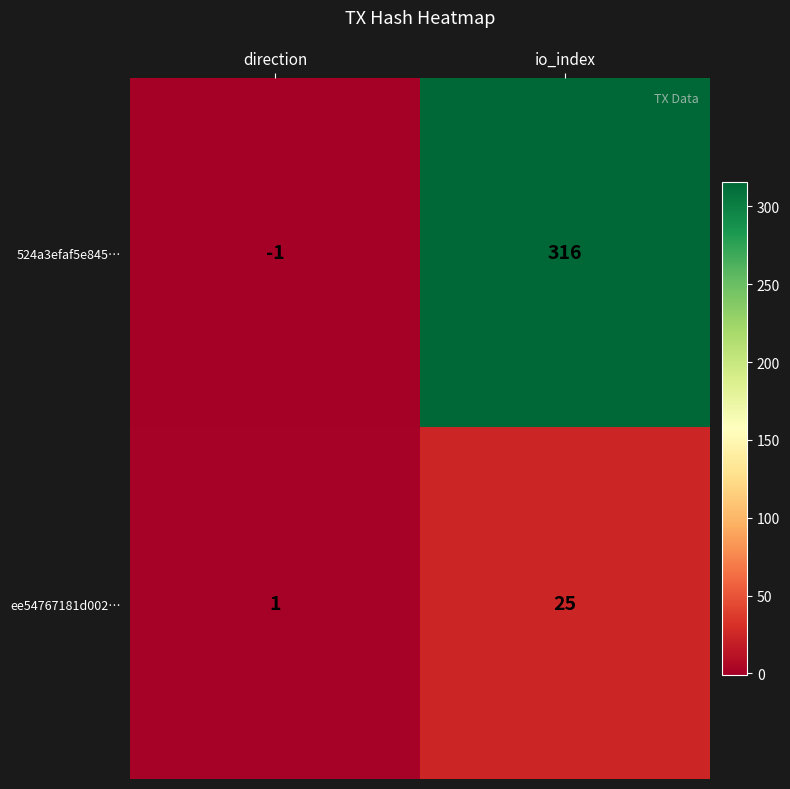

Which series has the largest total across all categories?

524a3efaf5e845…